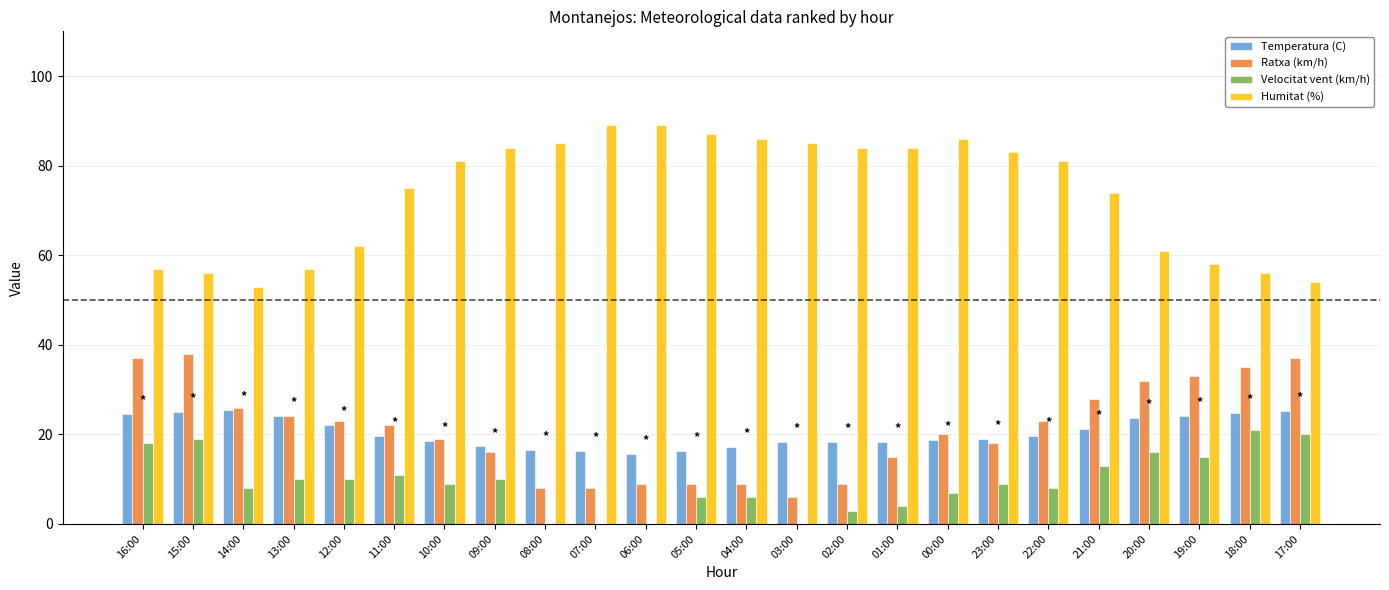

Is the value of Temperatura (C) at 01:00 greater than the value of Humitat (%) at 02:00?

No